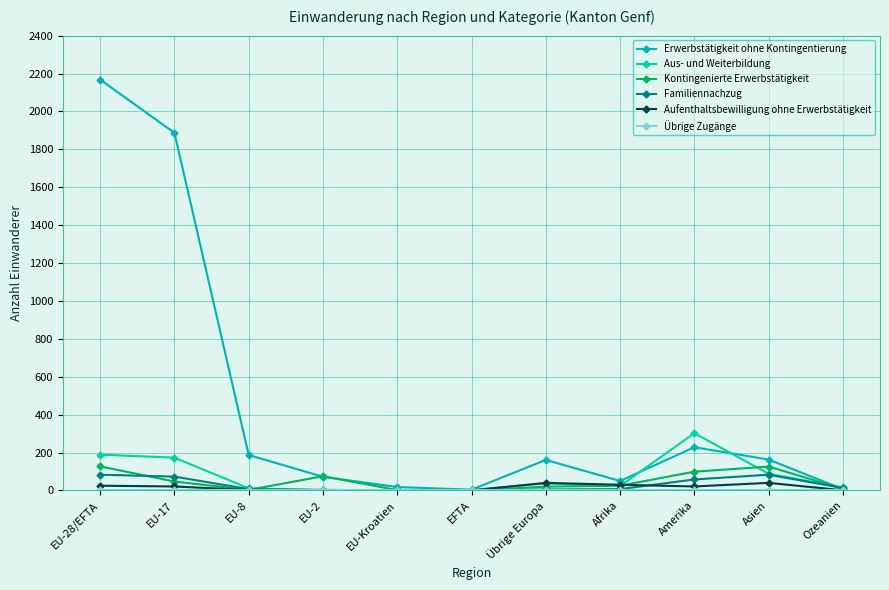

Does the chart have visible grid lines?

Yes